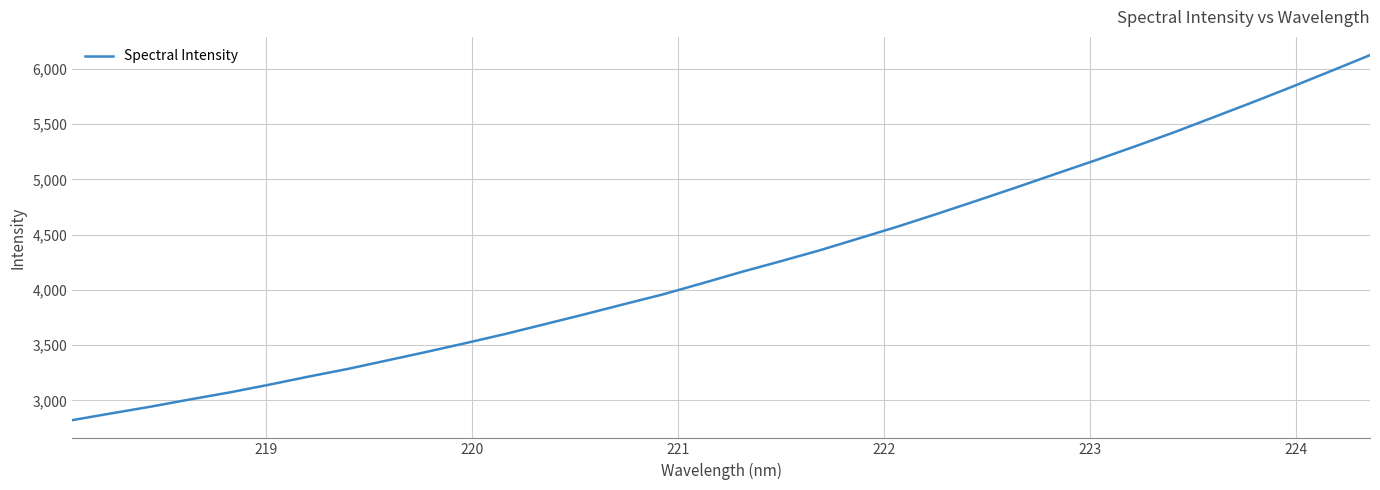

How many lines are shown in the chart?

1